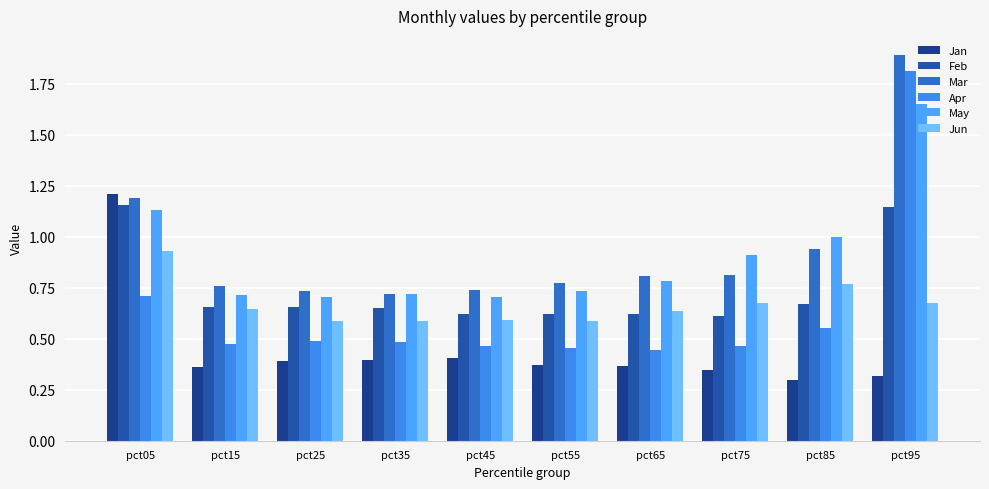

What is the approximate value of Apr at pct85?

0.6